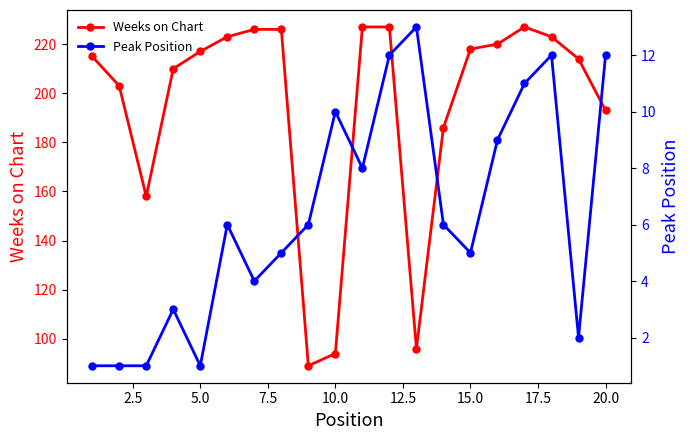

Does the chart have visible grid lines?

No